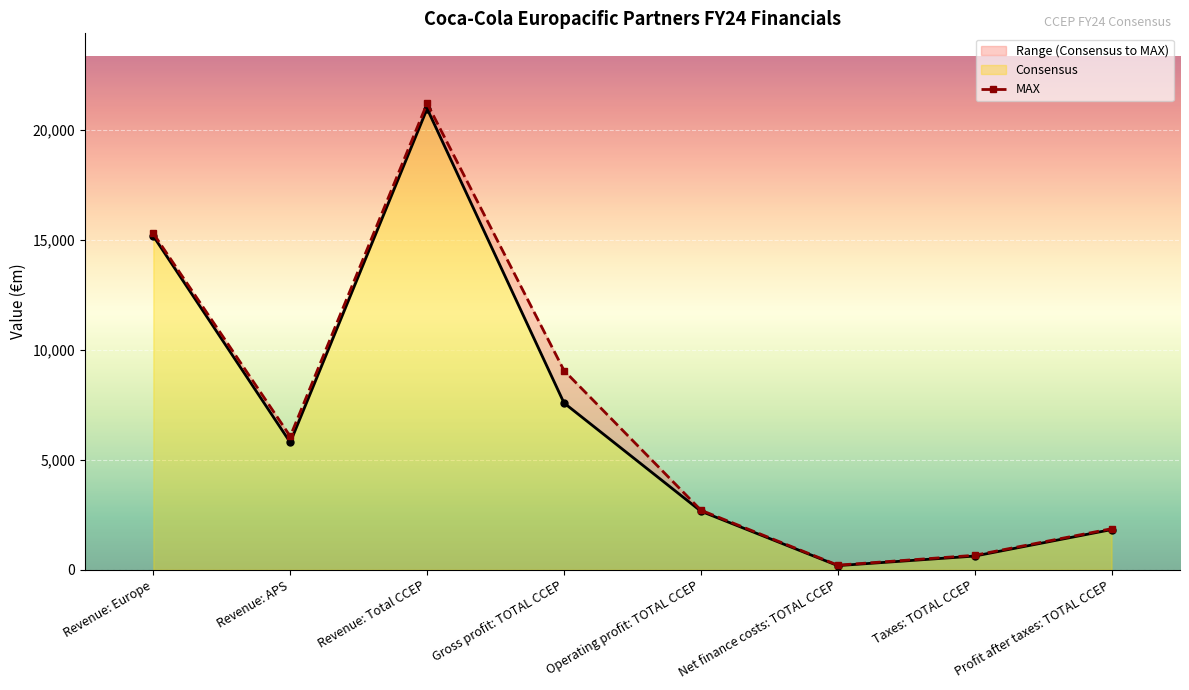

How many interior local valleys does the MAX series have?

2